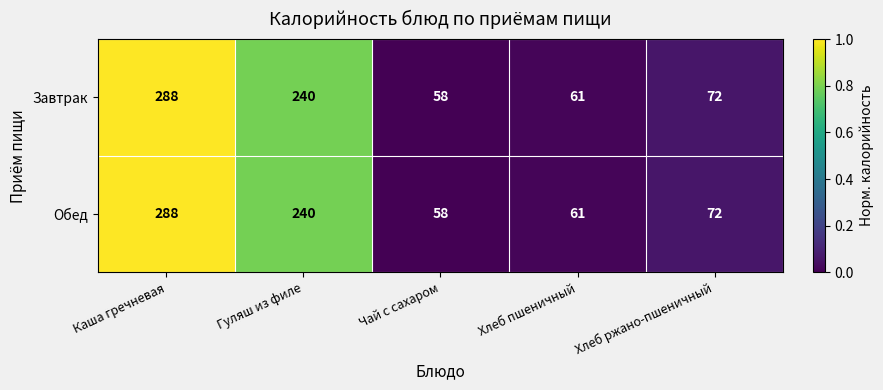

What is the maximum value shown in the chart?

288